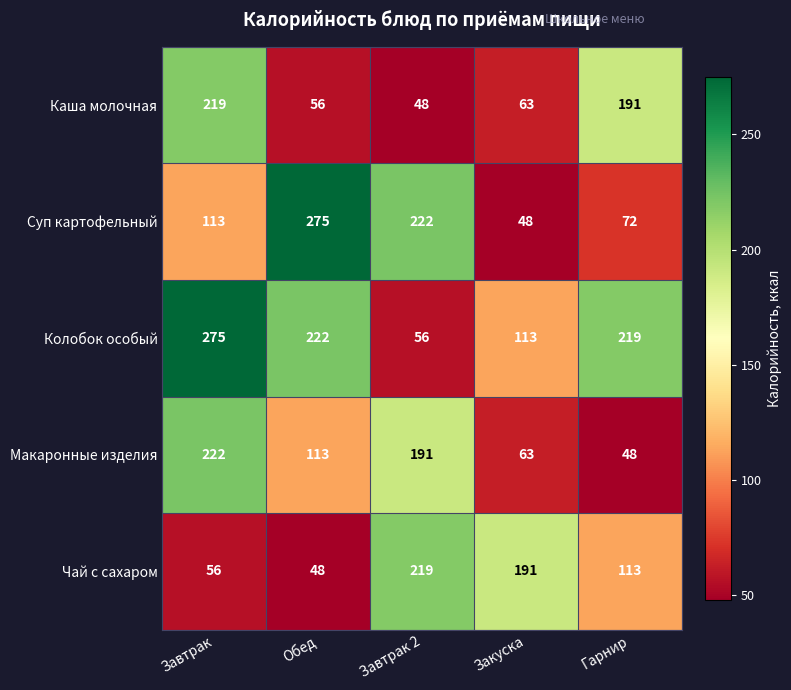

At which label is Макаронные изделия closest to 135?

Обед